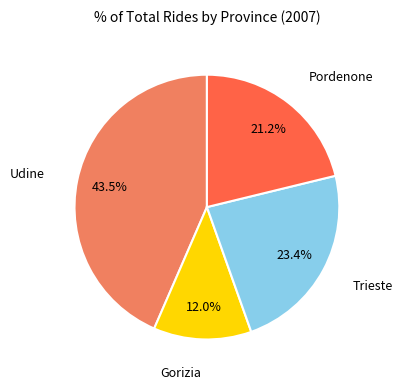

Does any single category account for the majority?

No